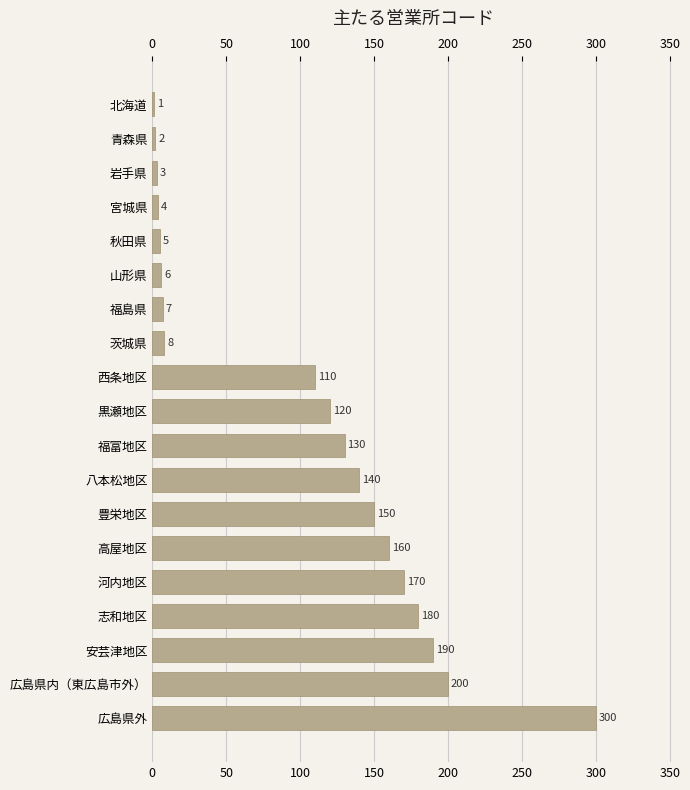

Is it true that the value at 秋田県 is 7?

False